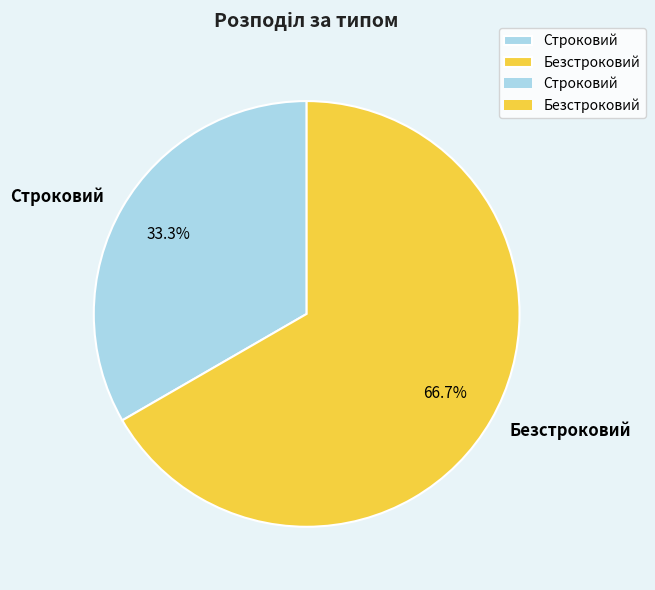

To the nearest percent, what percentage of the pie is Безстроковий?

67%